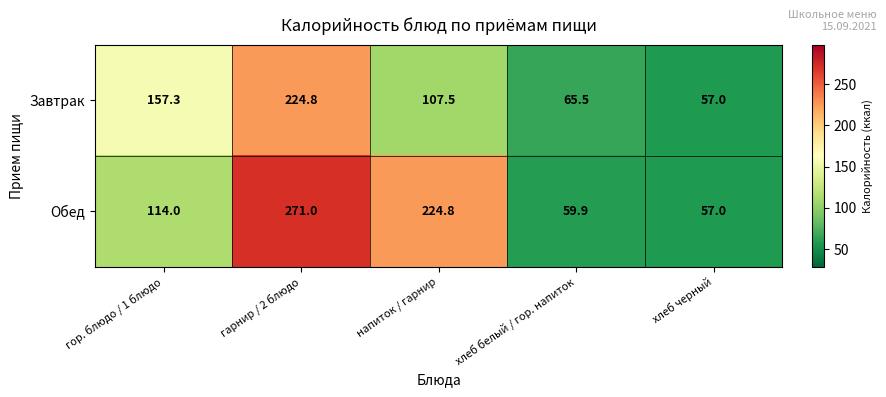

True or false: Обед has a value of 224.8 at напиток / гарнир.

True